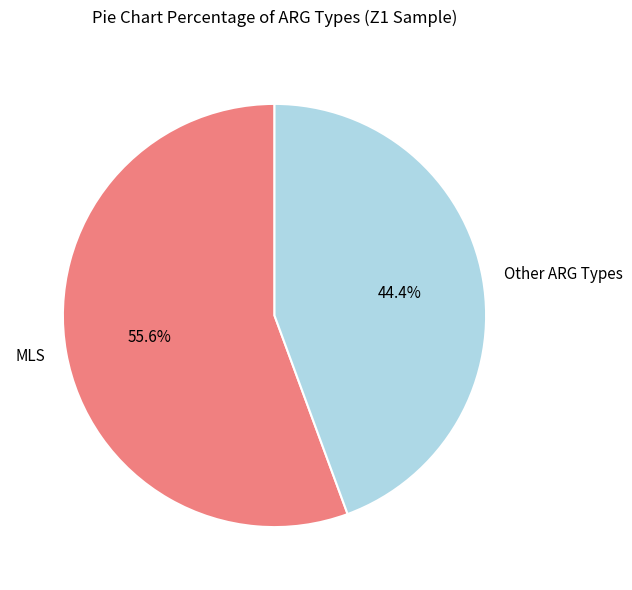

What portion of the pie excludes Other ARG Types?

55.6%